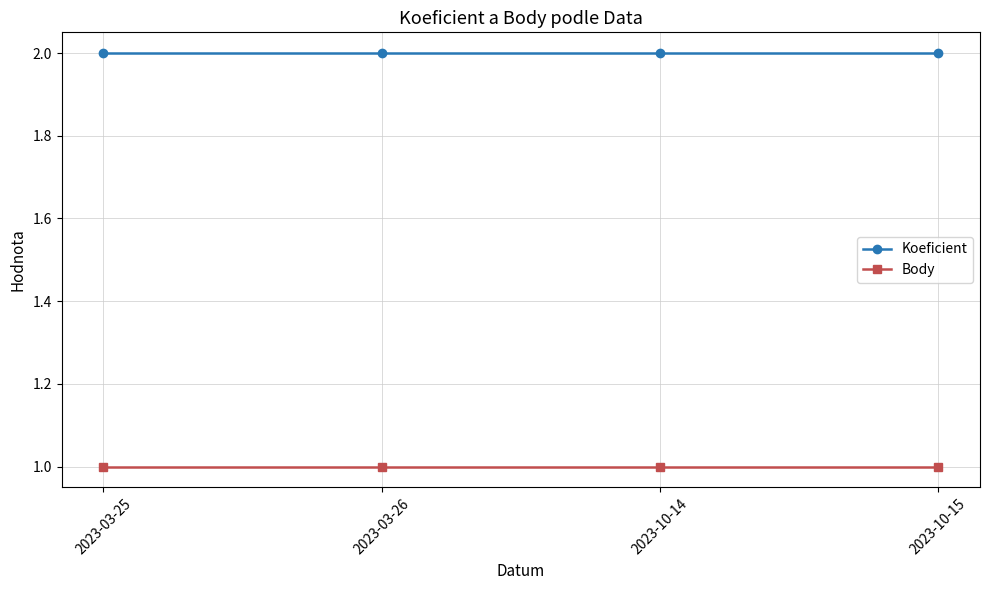

Which series has the largest total across all categories?

Koeficient